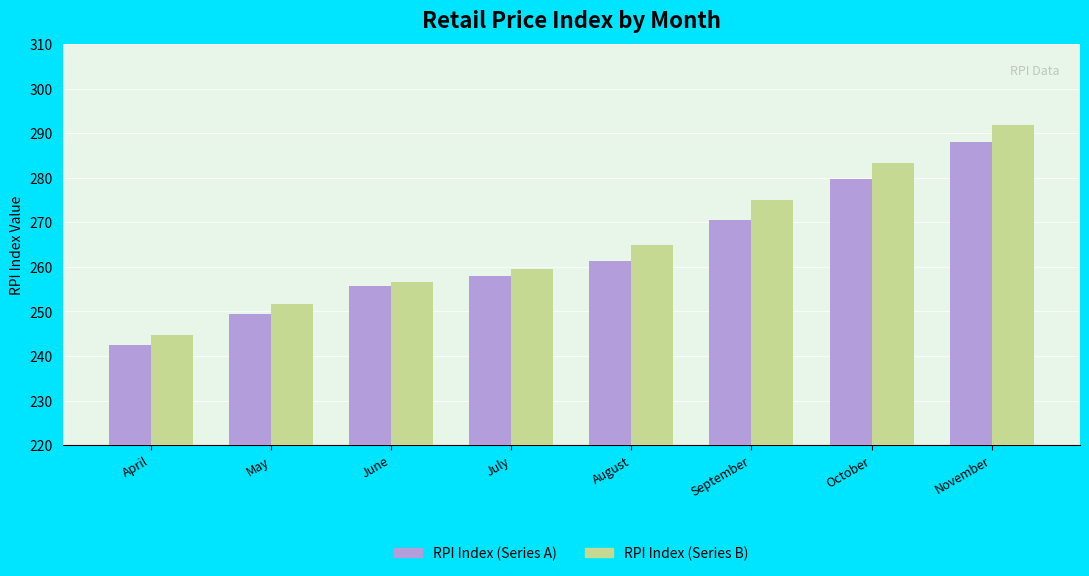

How many groups of bars are there?

8